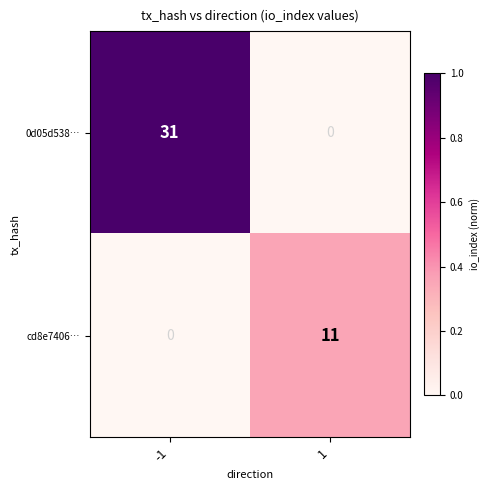

Which series has the largest range (max minus min)?

0d05d538…